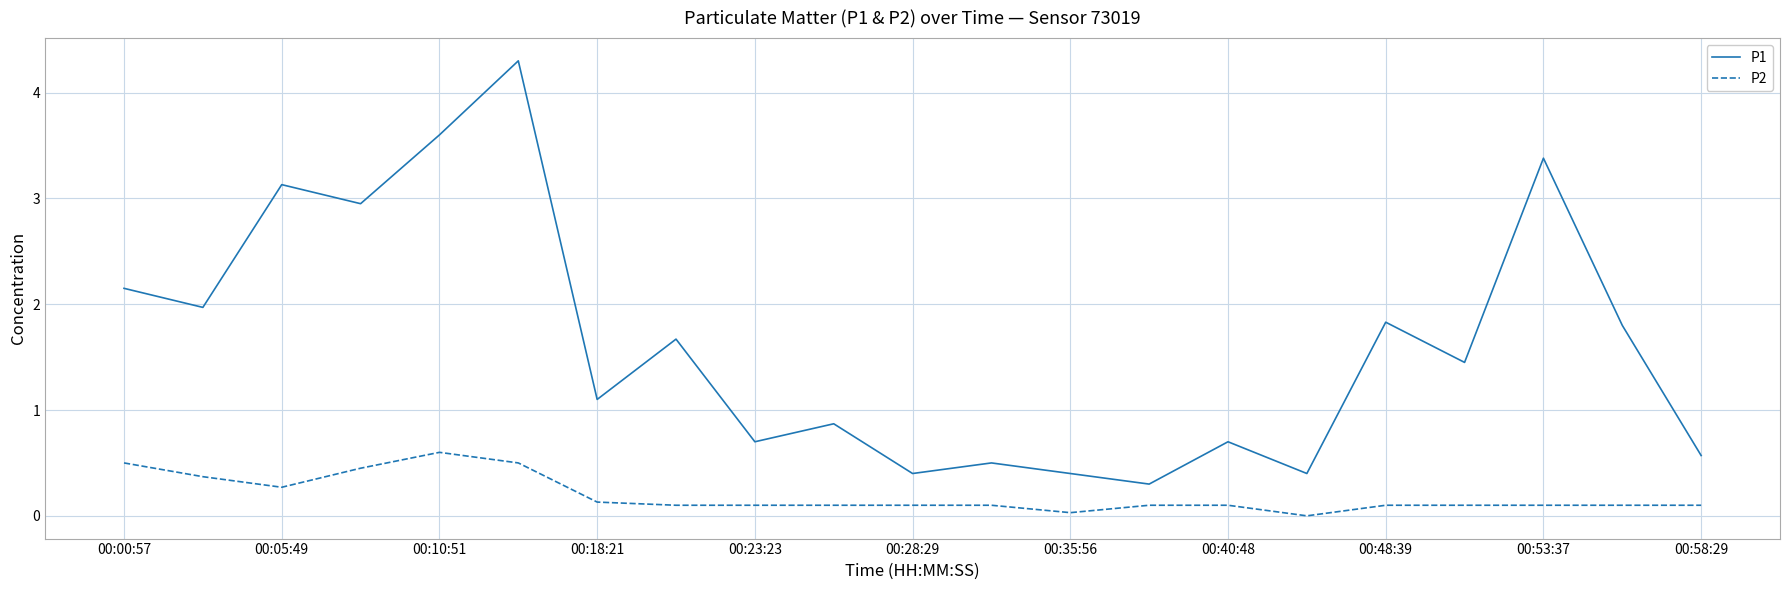

Which series has the largest total across all categories?

P1